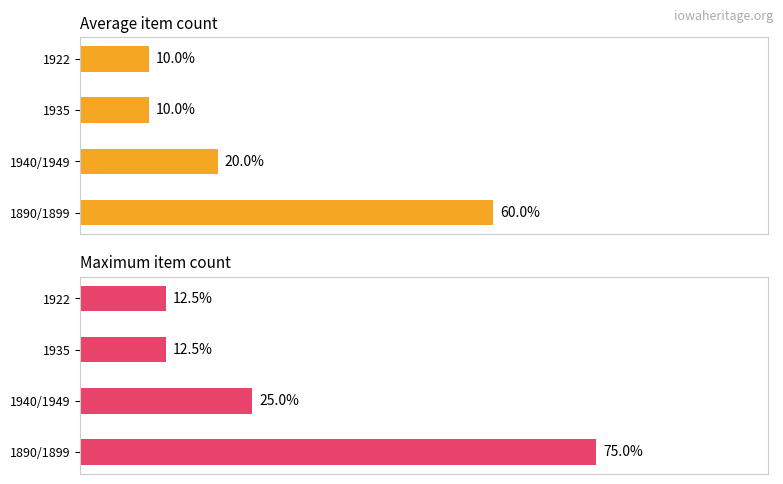

The value of Average item count at 1890/1899 is 101.5. True or false?

False